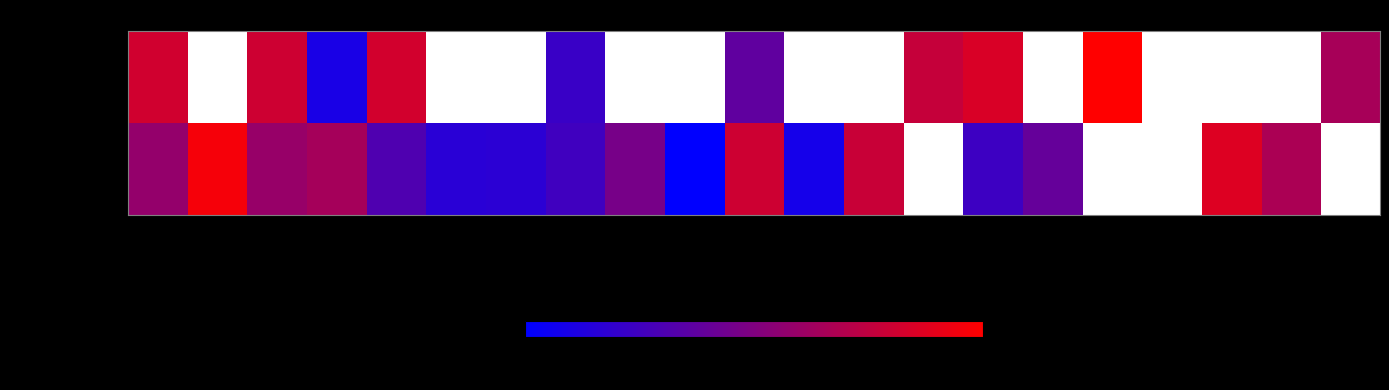

At which label does dflag=3670176 vflag=3866787 first exceed 59?

2